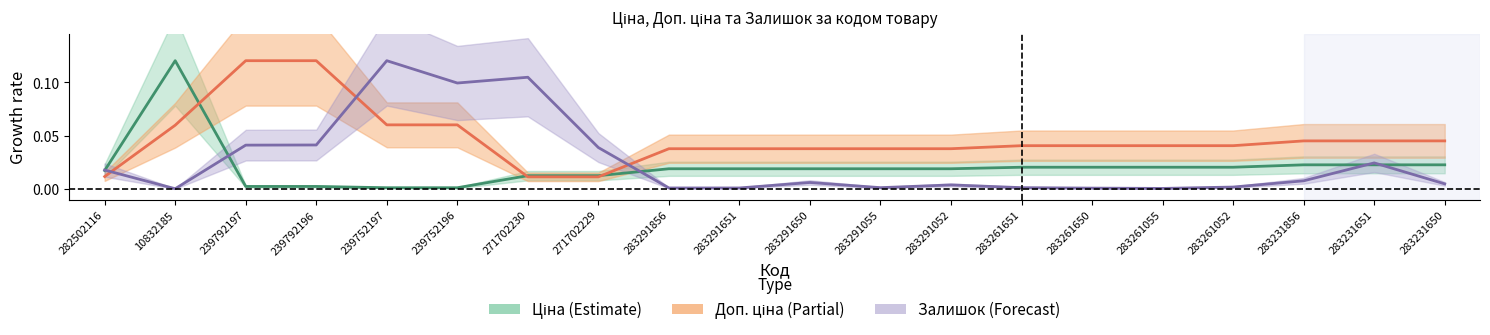

What are all the series names shown in the legend?

Ціна, Доп. ціна, Залишок